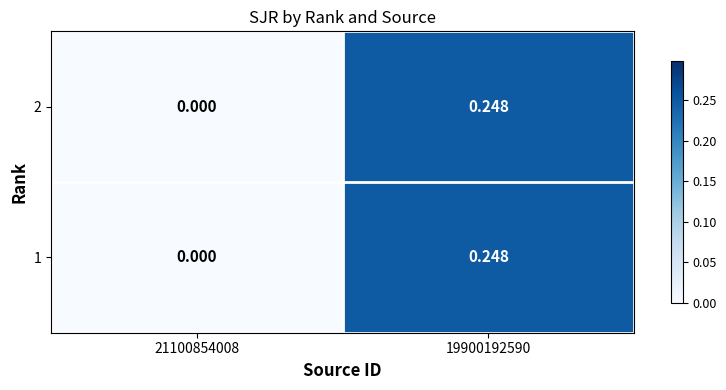

Count the number of categories in the chart.

2